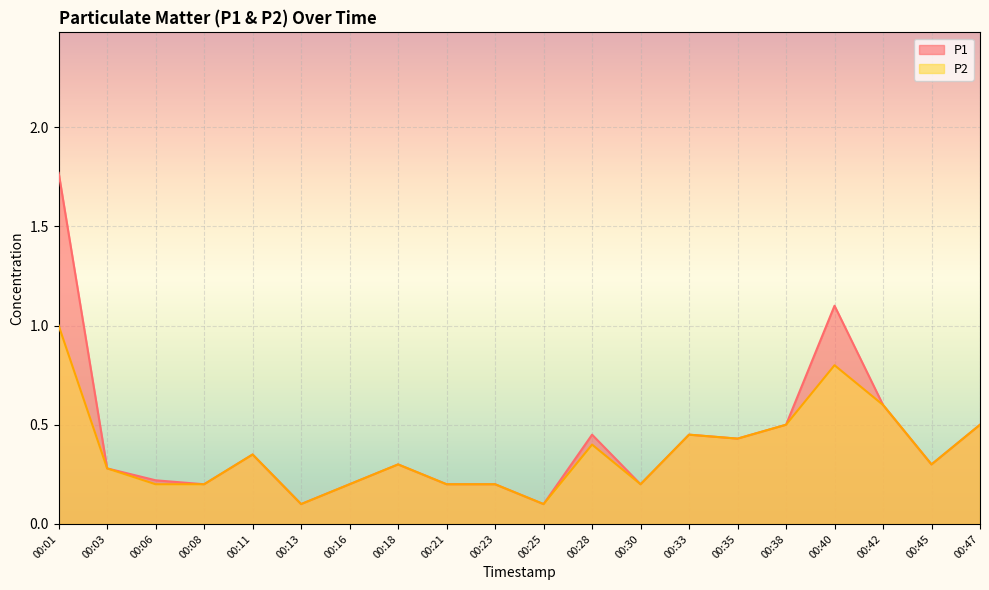

In P2, how many points are higher than both neighbors (excluding endpoints)?

5